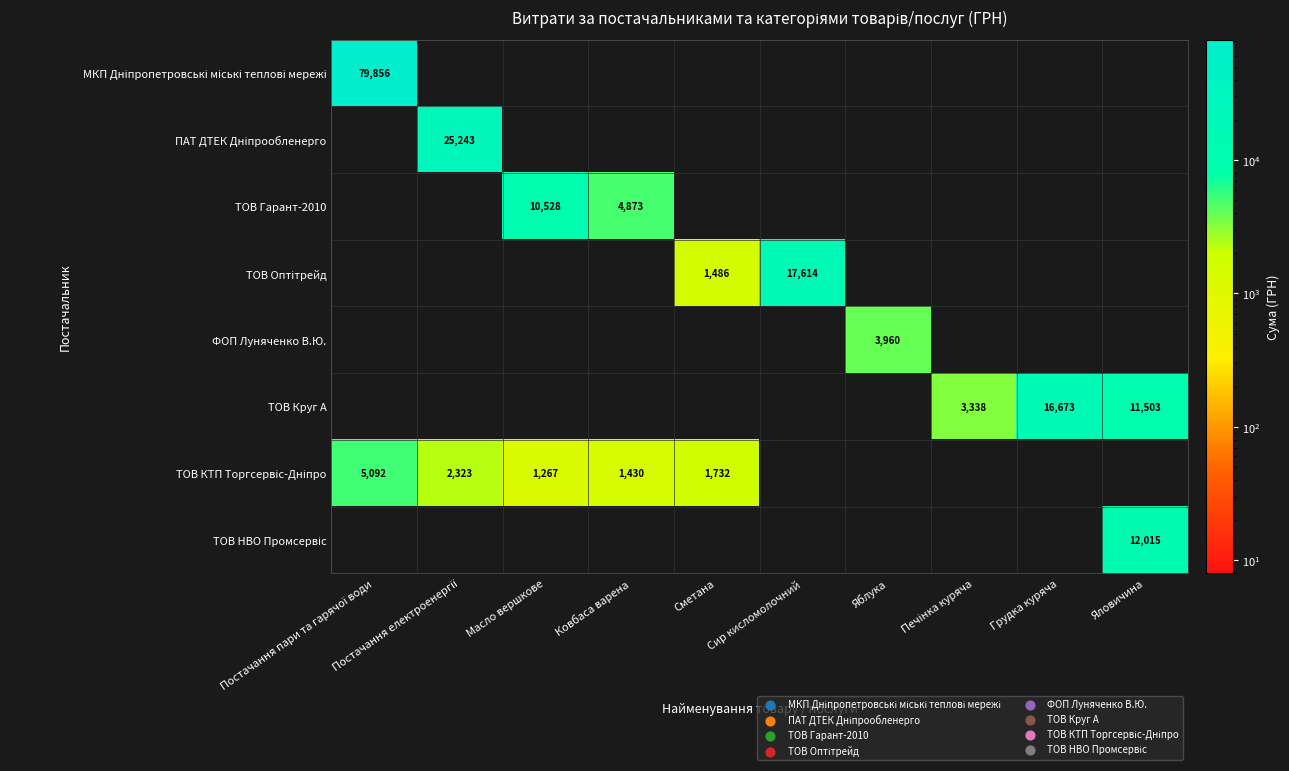

Is the value of ТОВ НВО Промсервіс at Постачання пари та гарячої води greater than the value of ТОВ Гарант-2010 at Грудка куряча?

No